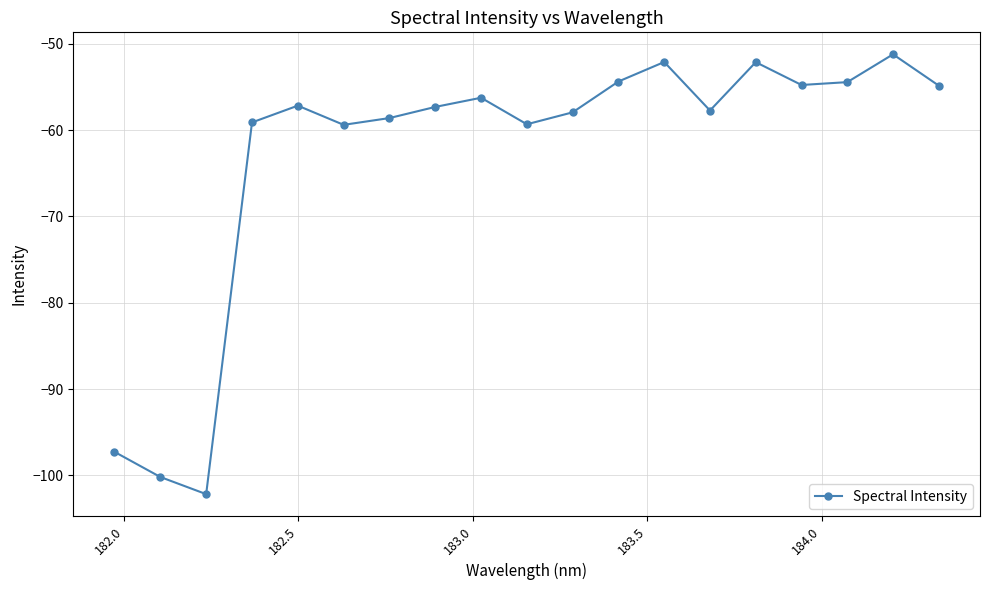

What is the greatest value displayed?

-51.2